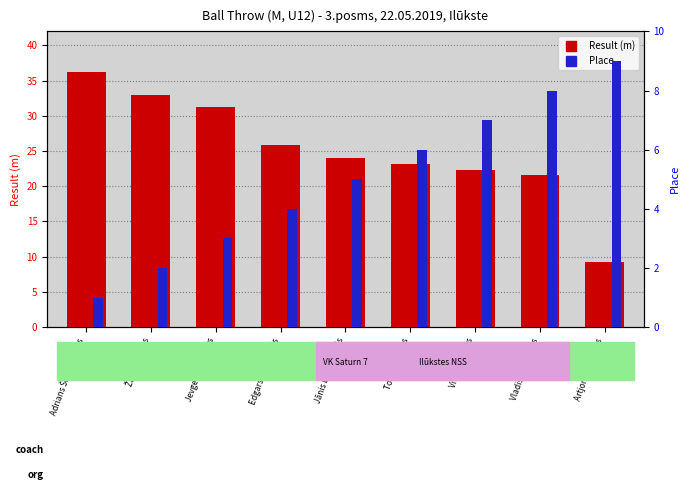

At which label is Result (m) closest to 22?

Vitālijs Orlovs